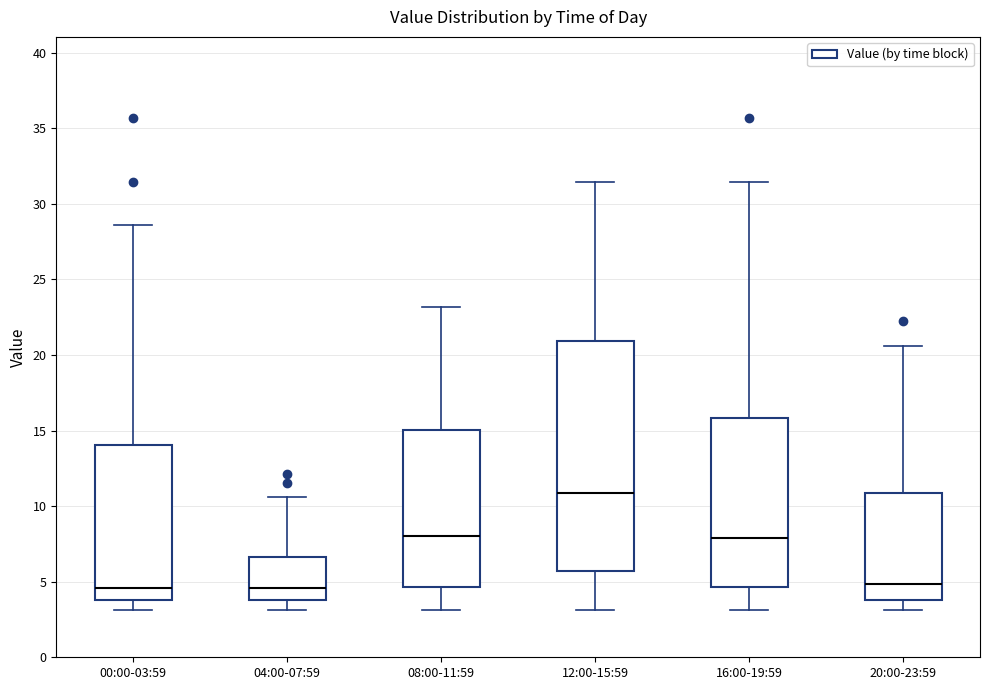

Comparing the boxes themselves (not the whiskers), which one is the tallest?

12:00-15:59